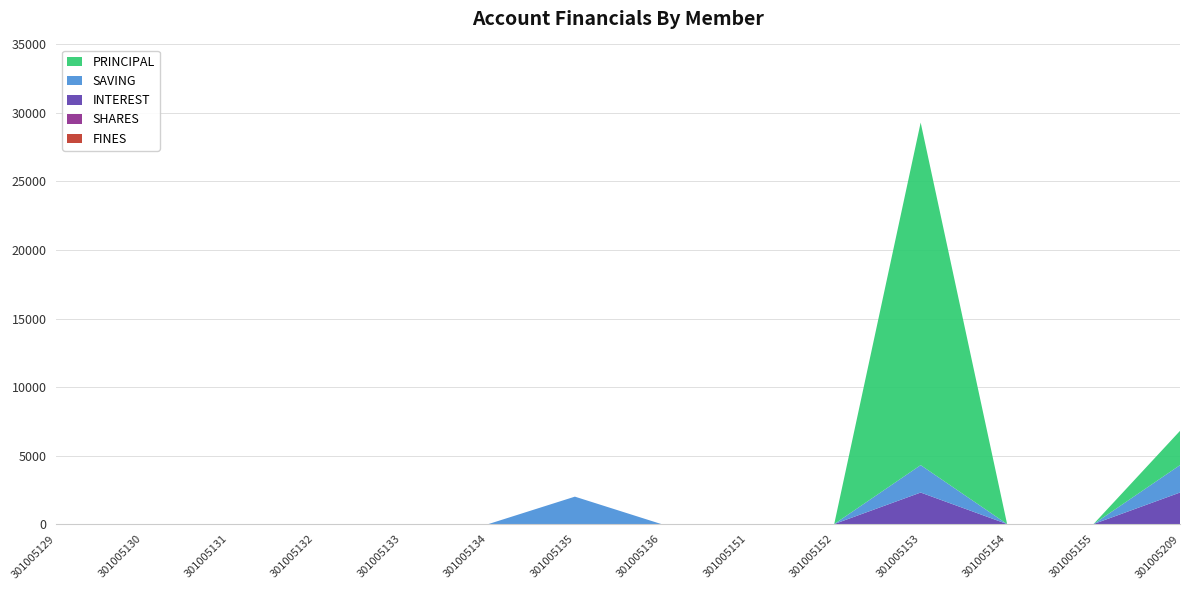

Reading left to right, extract all data points from this chart.

SAVING: 301005129=0	301005130=0	301005131=0	301005132=0	301005133=0	301005134=0	301005135=2000	301005136=0	301005151=0	301005152=0	301005153=2000	301005154=0	301005155=0	301005209=2000
PRINCIPAL: 301005129=0	301005130=0	301005131=0	301005132=0	301005133=0	301005134=0	301005135=0	301005136=0	301005151=0	301005152=0	301005153=25000	301005154=0	301005155=0	301005209=2500
INTEREST: 301005129=0	301005130=0	301005131=0	301005132=0	301005133=0	301005134=0	301005135=0	301005136=0	301005151=0	301005152=0	301005153=2300	301005154=0	301005155=0	301005209=2300
SHARES: 301005129=0	301005130=0	301005131=0	301005132=0	301005133=0	301005134=0	301005135=0	301005136=0	301005151=0	301005152=0	301005153=0	301005154=0	301005155=0	301005209=0
FINES: 301005129=0	301005130=0	301005131=0	301005132=0	301005133=0	301005134=0	301005135=0	301005136=0	301005151=0	301005152=0	301005153=0	301005154=0	301005155=0	301005209=0